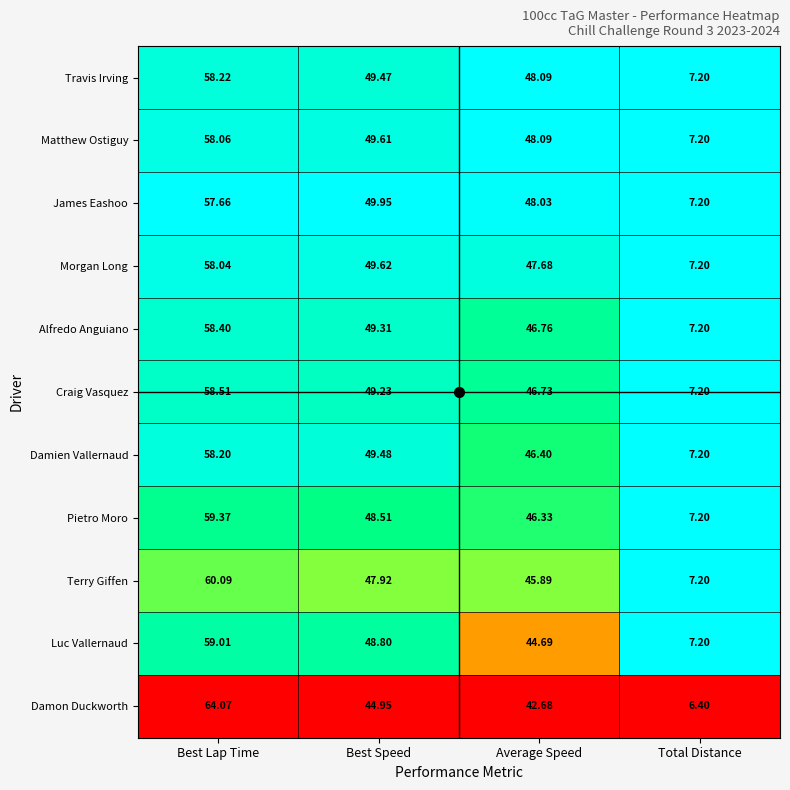

Is the value of Craig Vasquez at Best Speed greater than the value of Travis Irving at Best Lap Time?

No